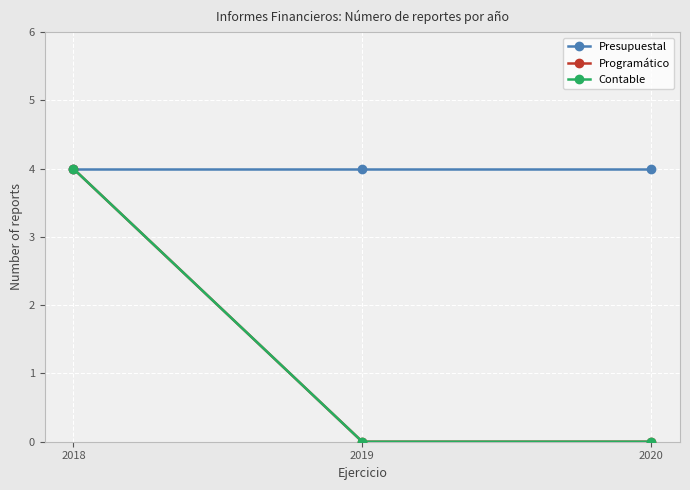

Does the chart have visible grid lines?

Yes